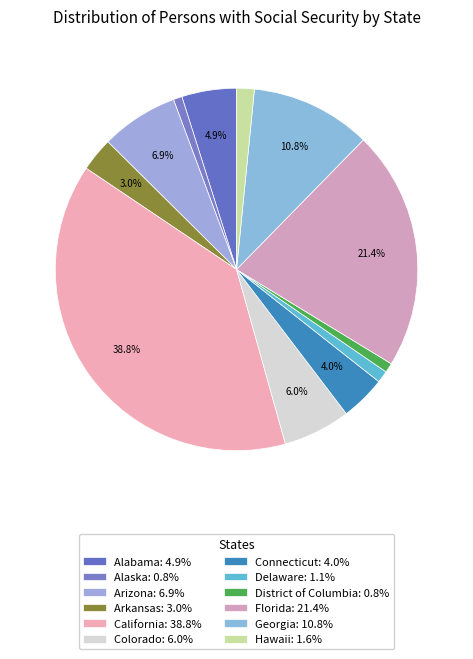

Count the number of slices in the pie.

12